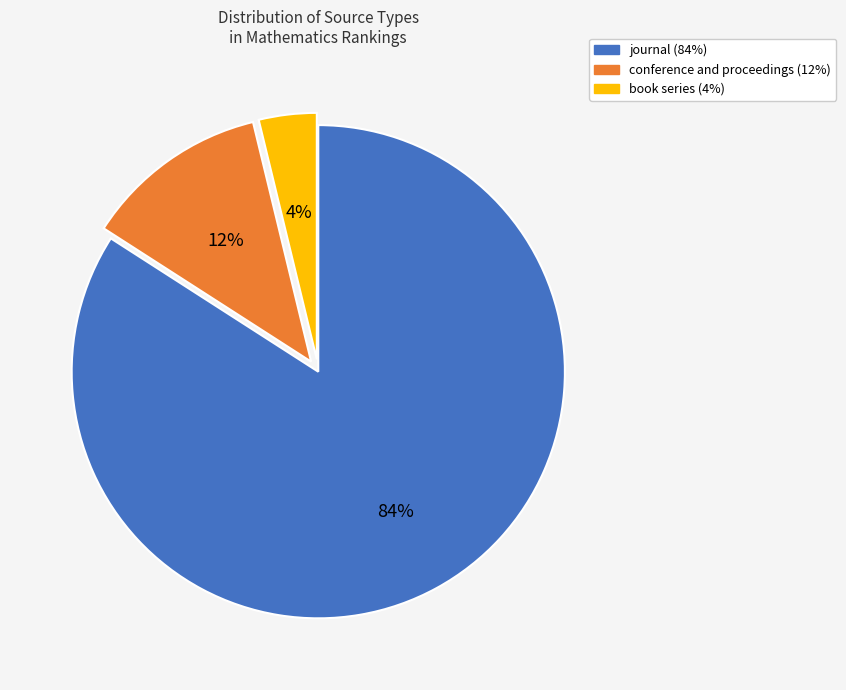

Does journal represent more than half of the total?

Yes